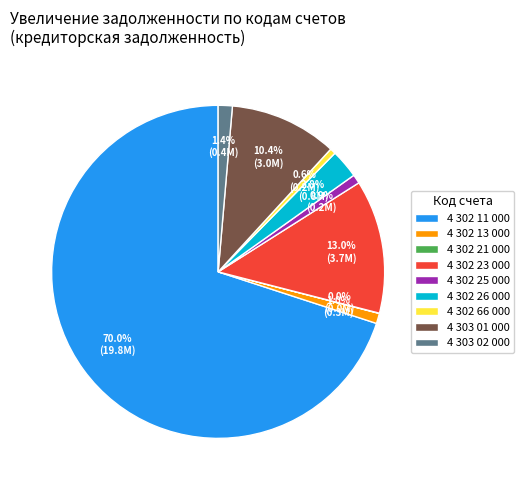

Is the sum of 4 303 01 000 and 4 302 26 000 greater than half?

No